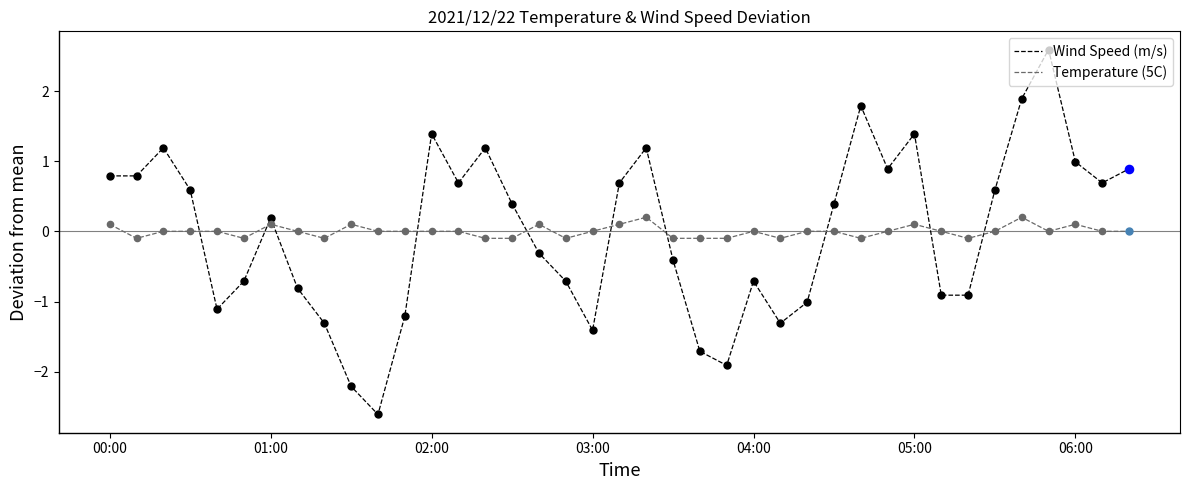

Which series has the widest spread of values?

Wind Speed (m/s)